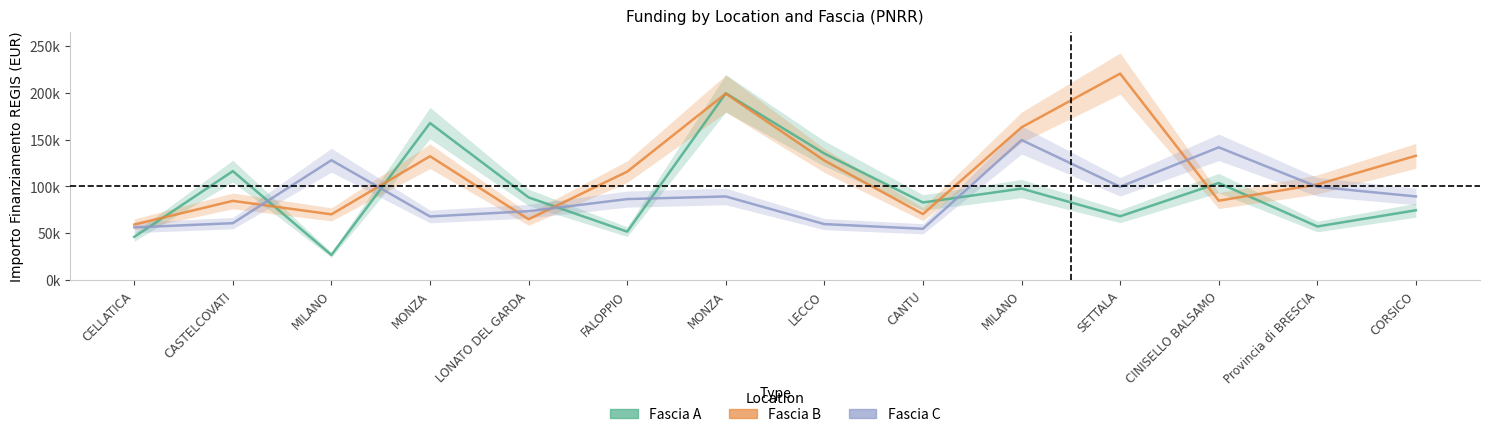

True or false: Fascia A and Fascia B intersect in this chart.

True